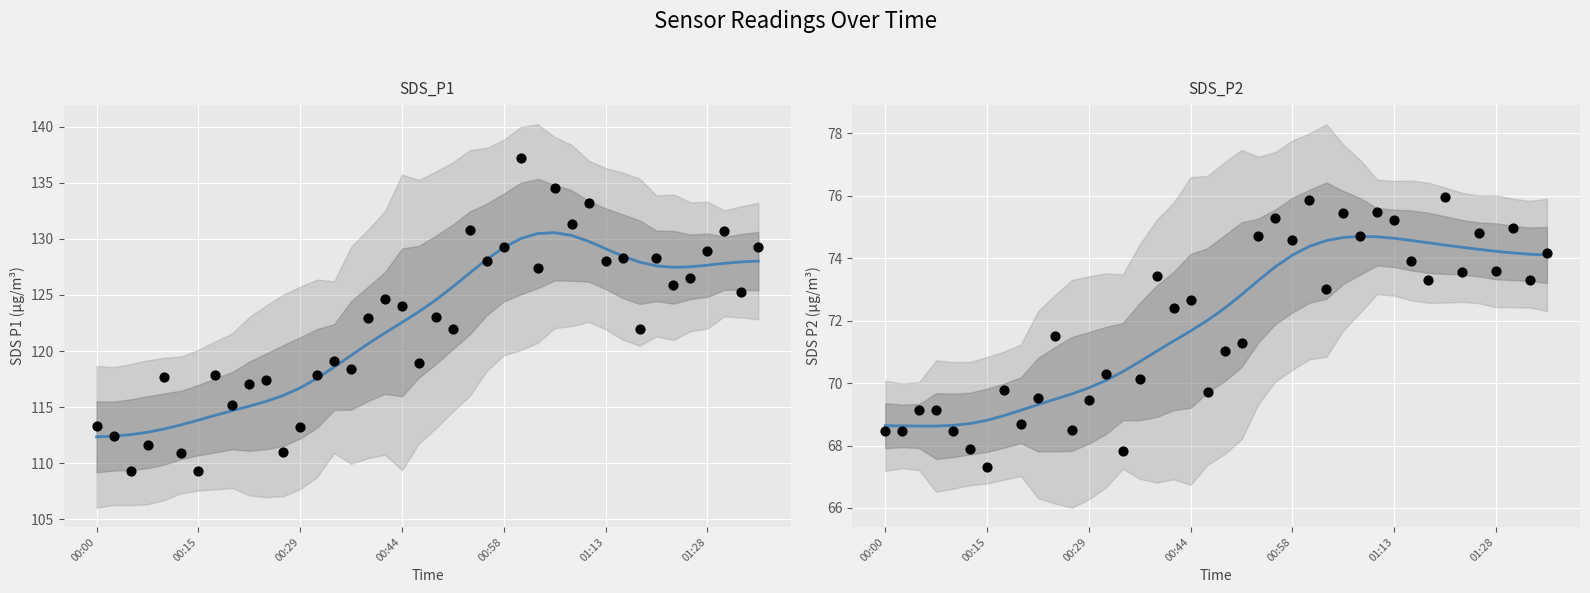

Which series has the largest total across all categories?

SDS_P1